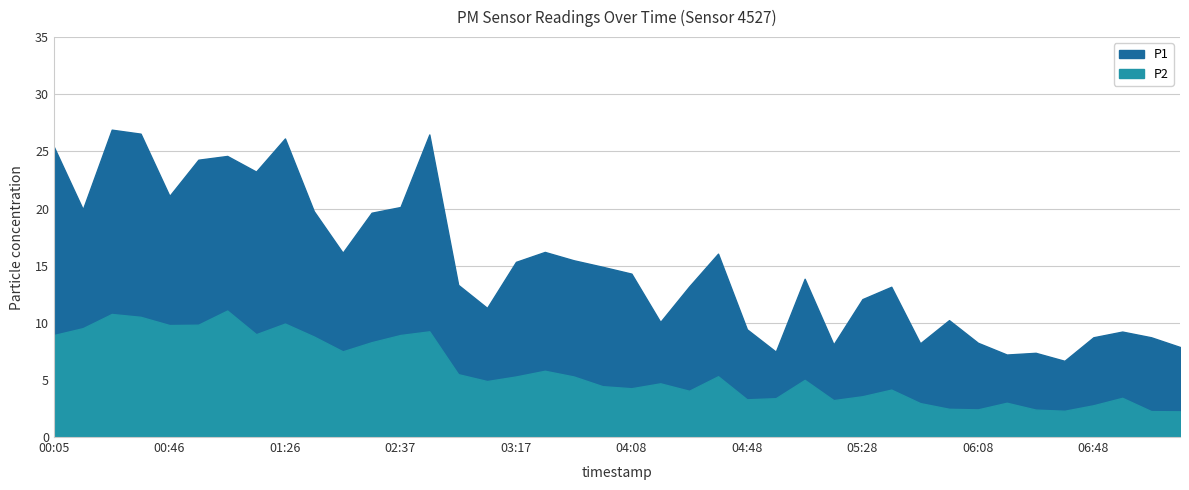

Where does the P2 series first go above 5?

00:05